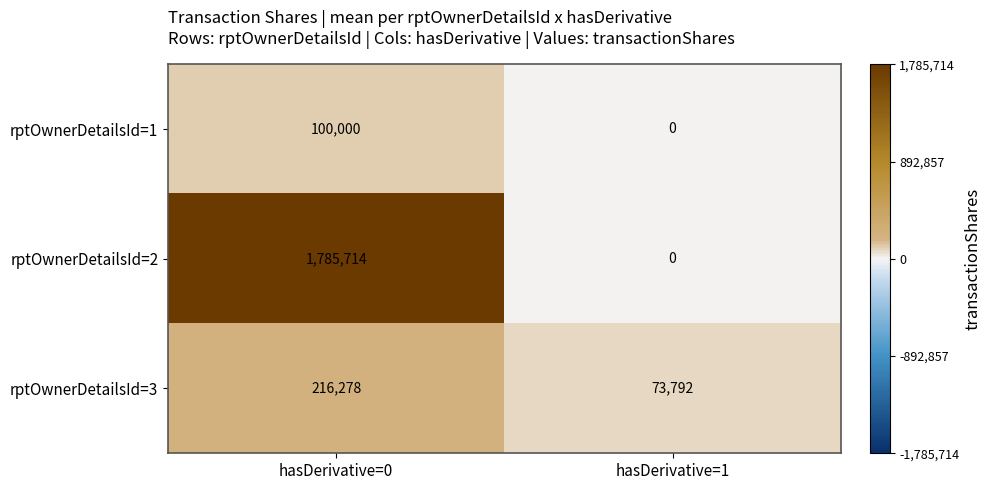

What is the spread (max minus min) of values at hasDerivative=1?

73792